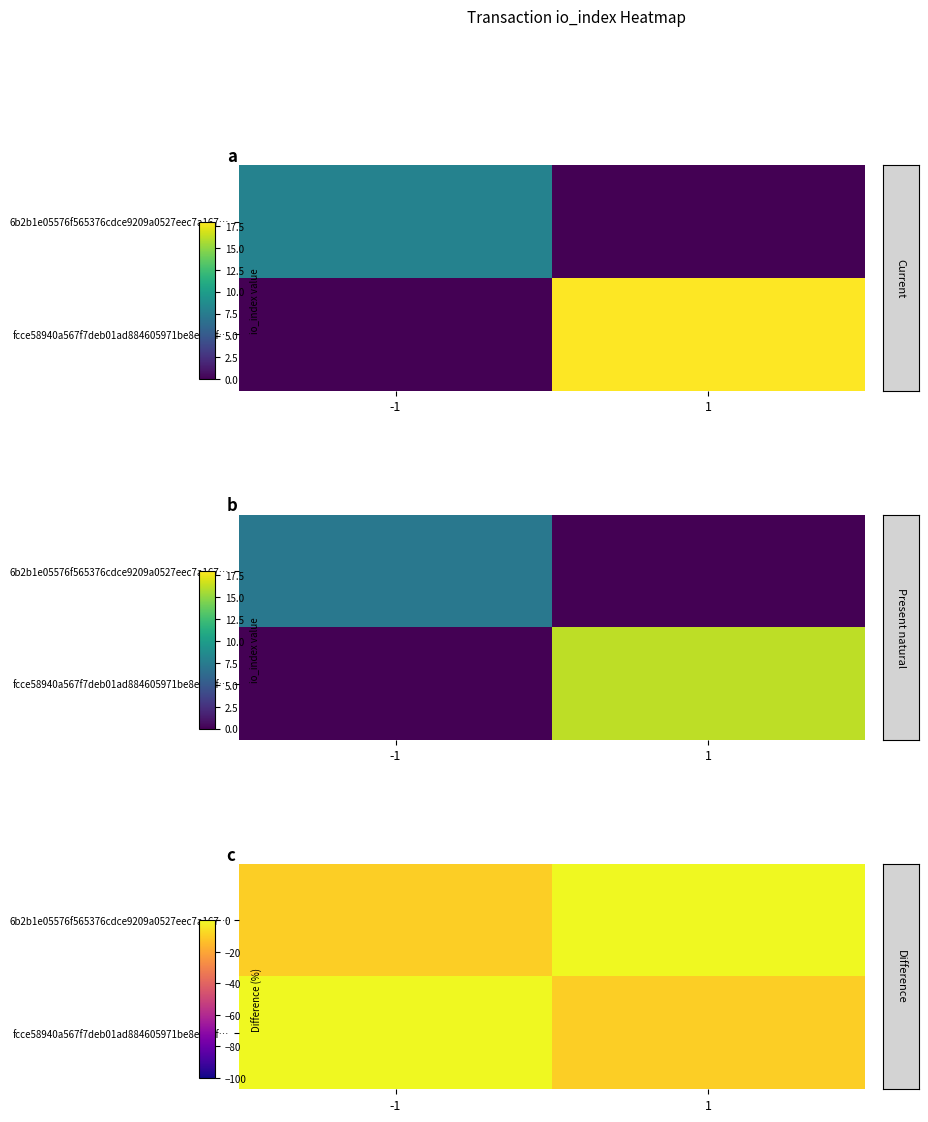

What is the difference between the maximum and minimum values in the 6b2b1e05576f565376cdce9209a0527eec7a167… series?

10.0